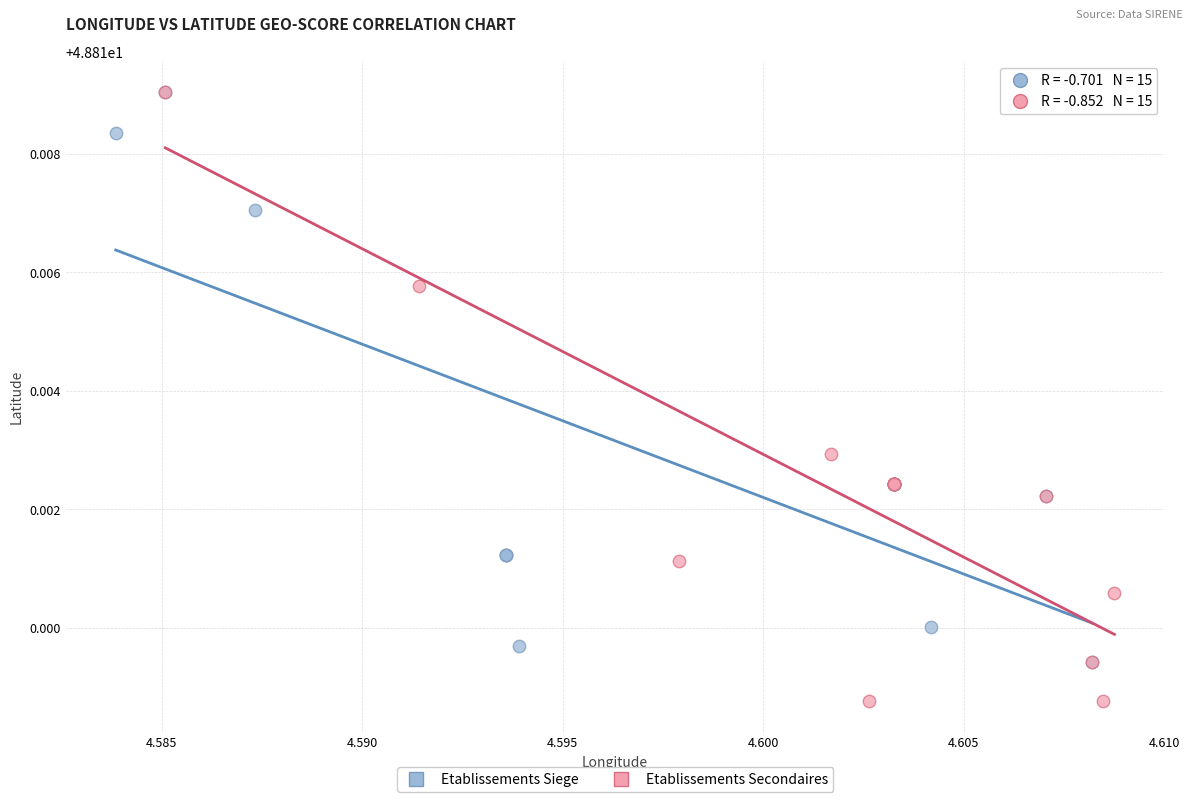

Which series reaches the minimum Y coordinate?

Etablissements Secondaires